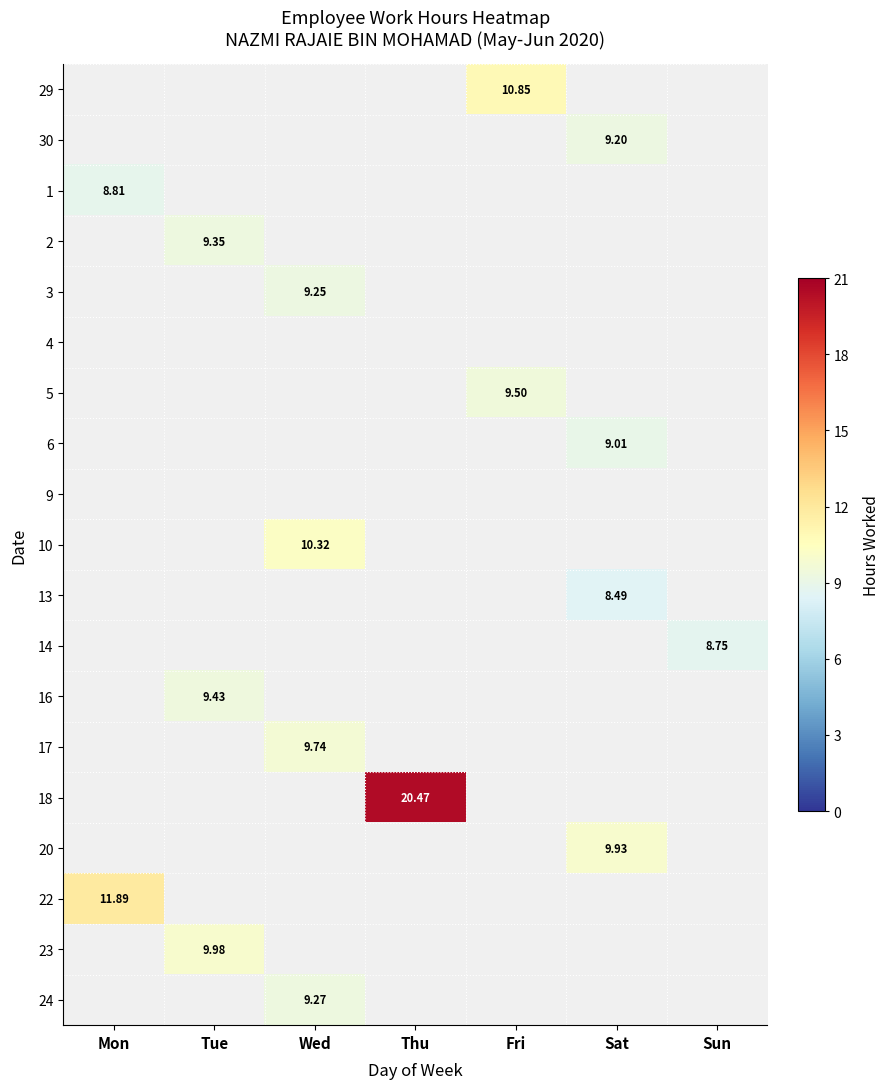

How many data points does each series have?

7